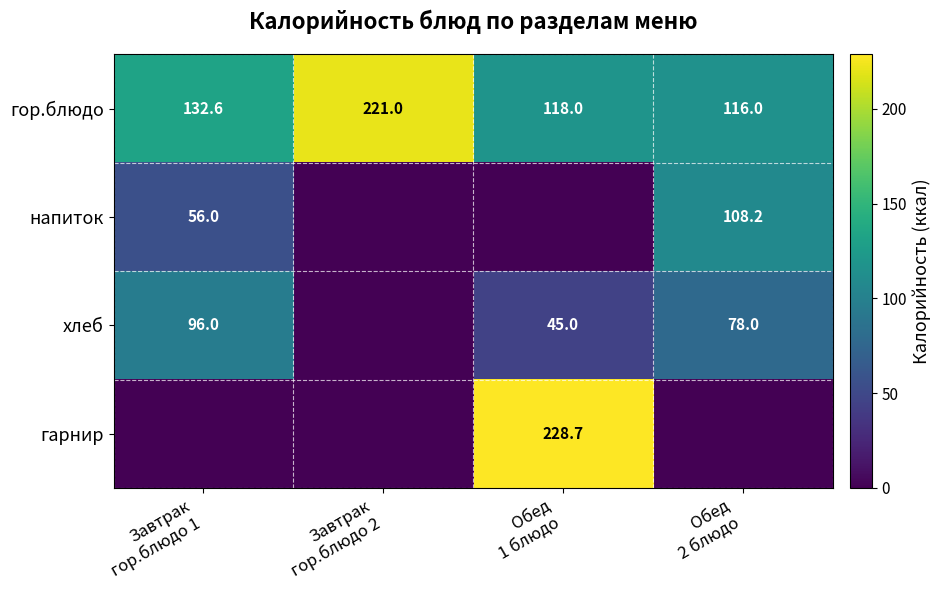

At which label does гор.блюдо first exceed 132?

Завтрак гор.блюдо 1